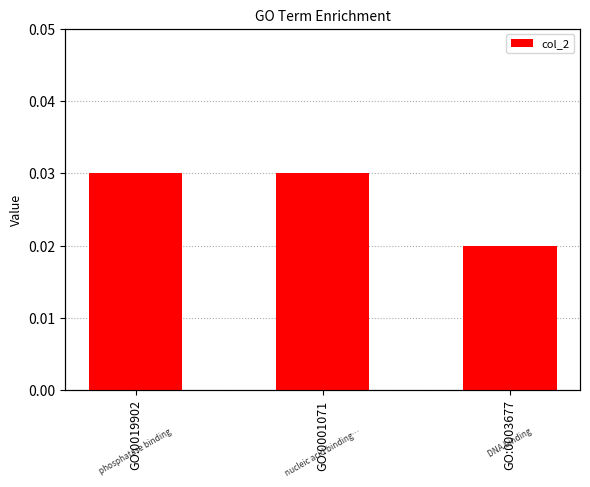

The value at GO:0019902 is 0.0. True or false?

True